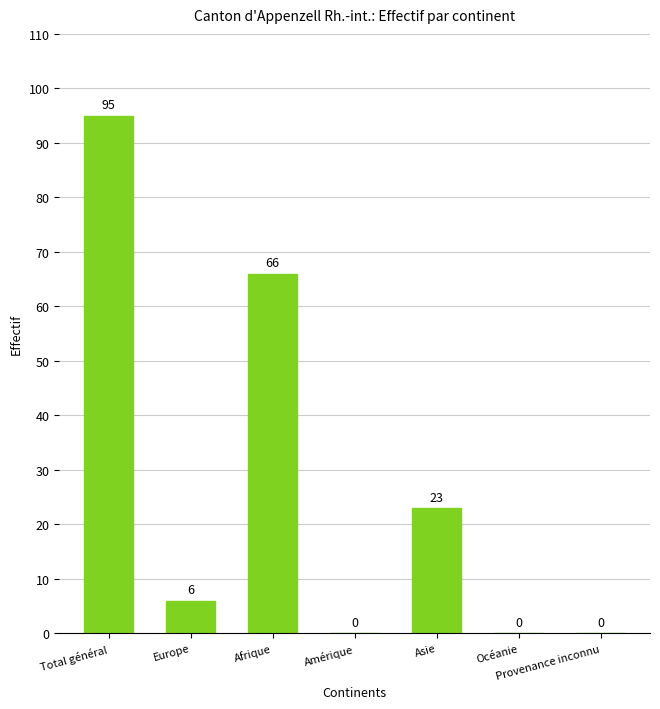

How many positive values are there?

4